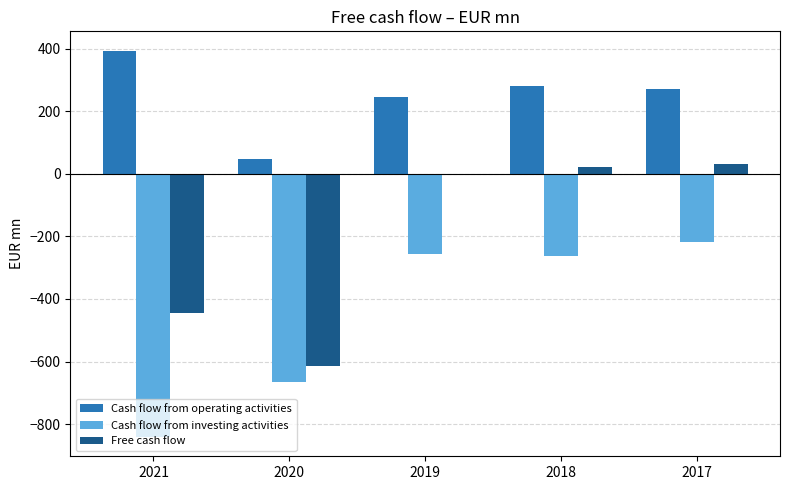

Which category has the highest value in the Cash flow from investing activities series?

2017